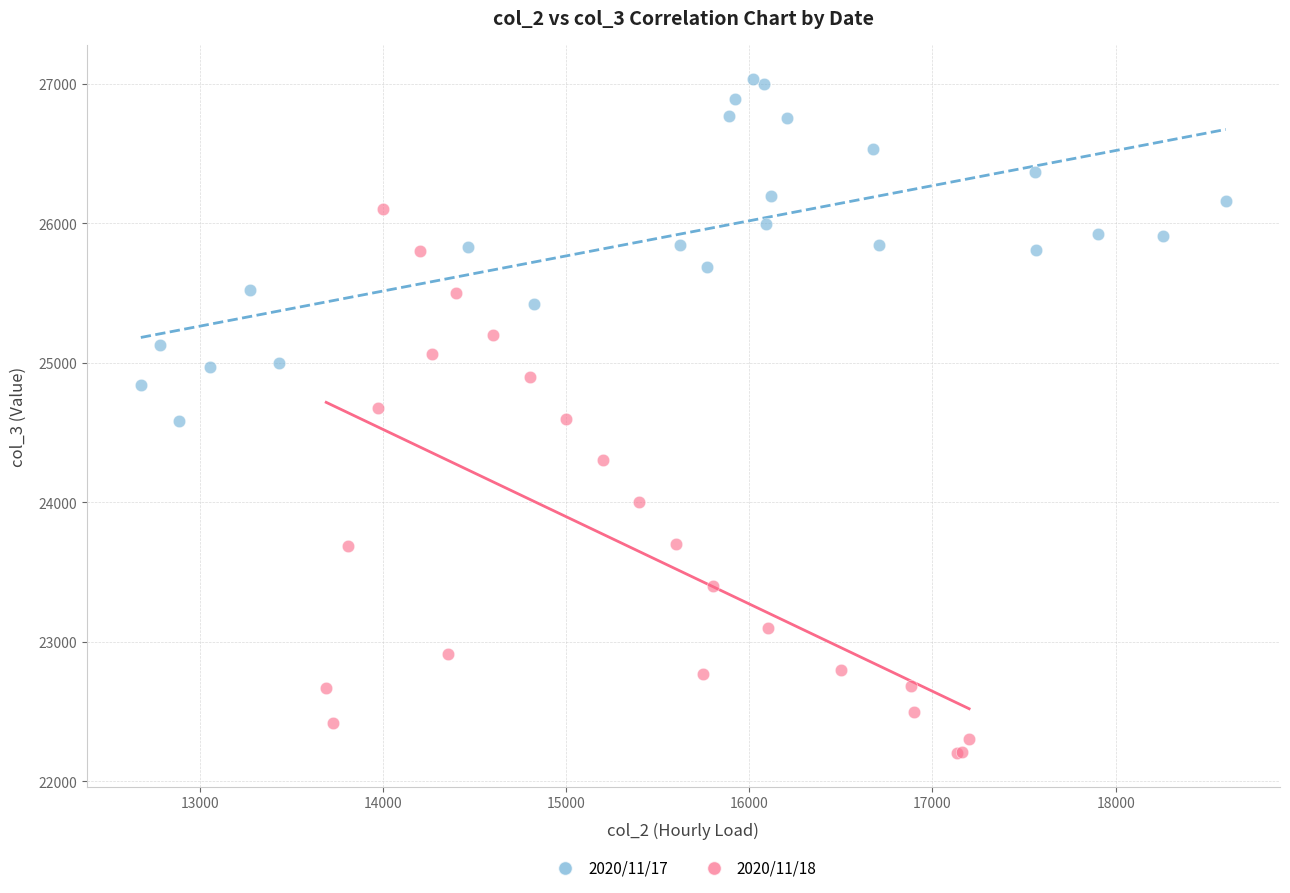

Which series contains the highest Y value?

2020/11/17